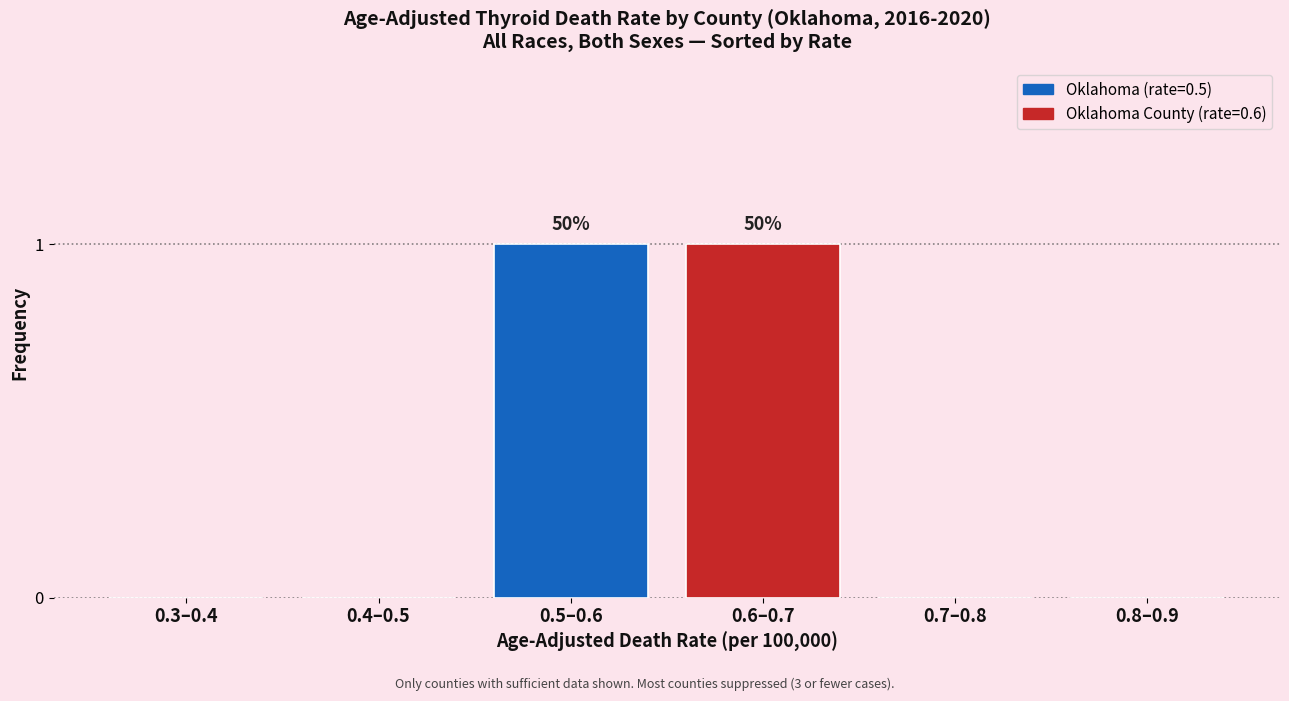

Reading left to right, transcribe all the data shown in this chart.

0.3–0.4=0	0.4–0.5=0	0.5–0.6=1	0.6–0.7=1	0.7–0.8=0	0.8–0.9=0